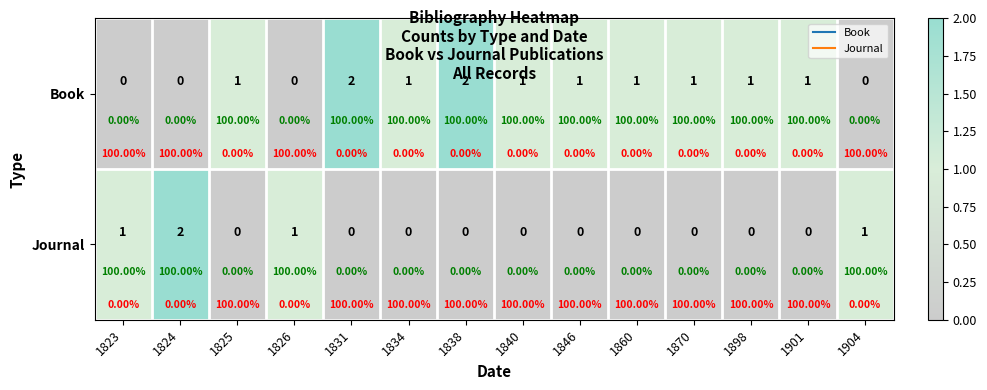

Which series has the widest spread of values?

Book